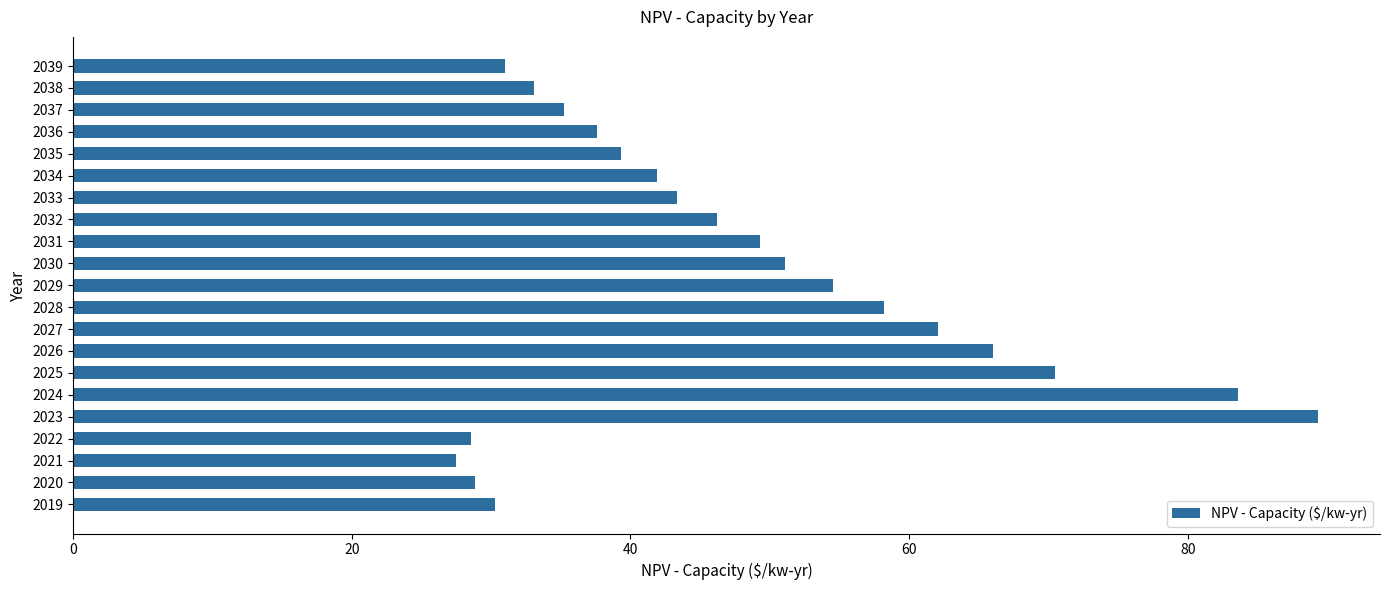

How many values are below 43?

10